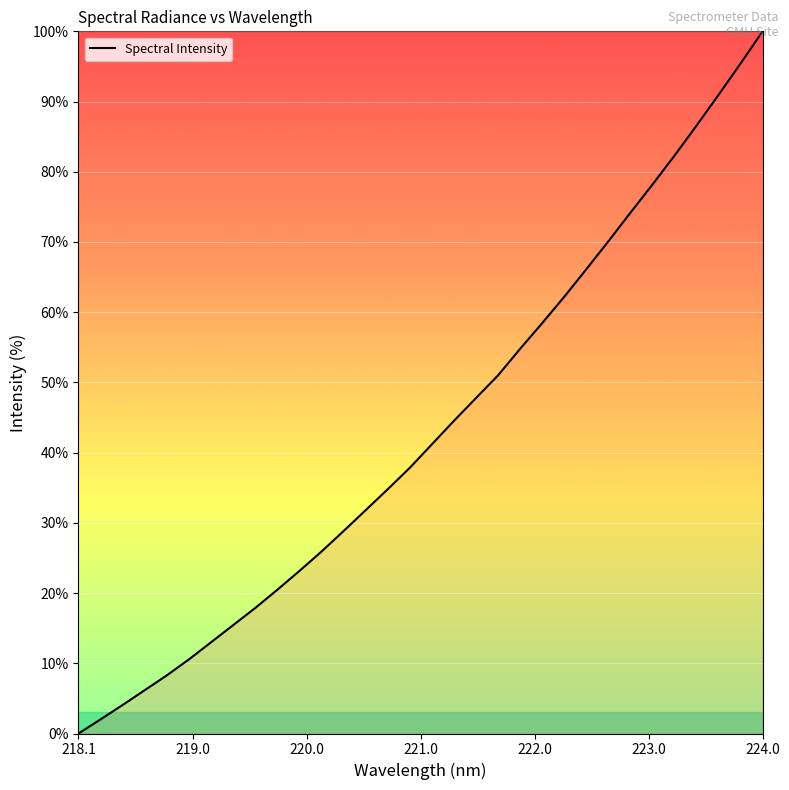

What is the maximum value shown in the chart?

100.0